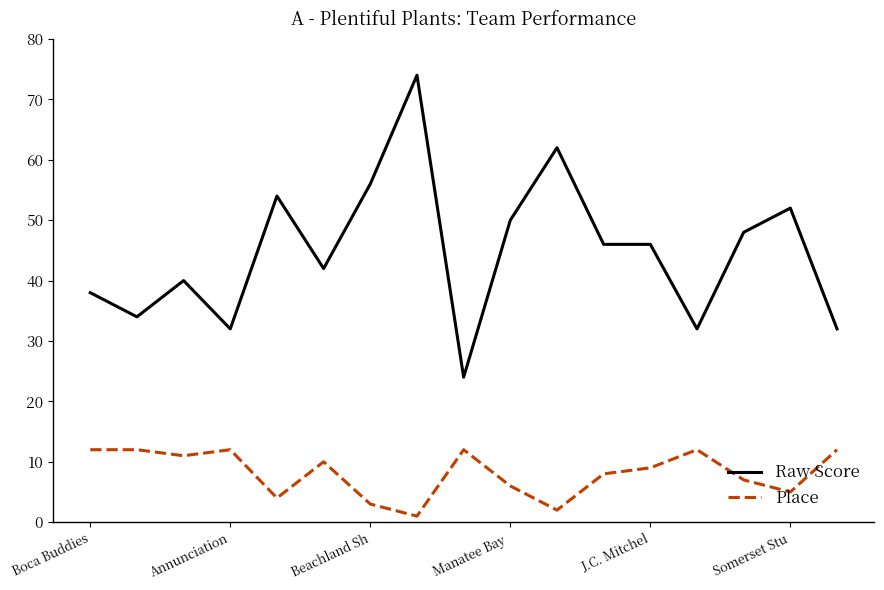

Which series has the largest total across all categories?

Raw Score